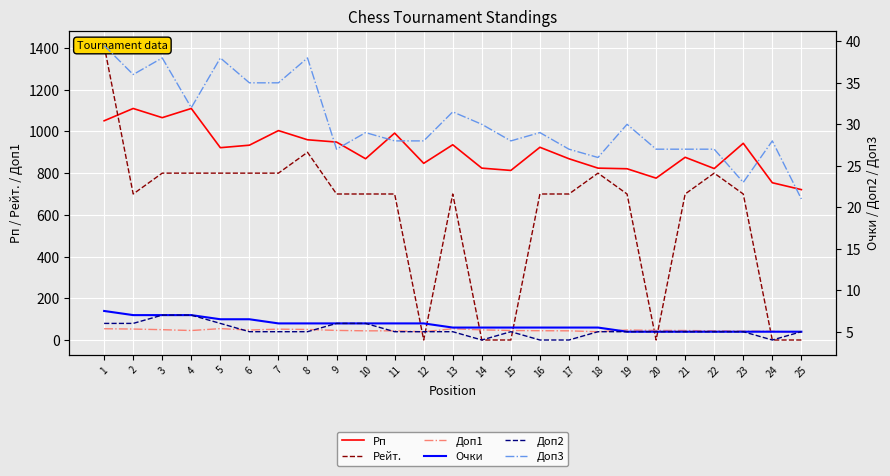

Which series has the widest spread of values?

Рейт.